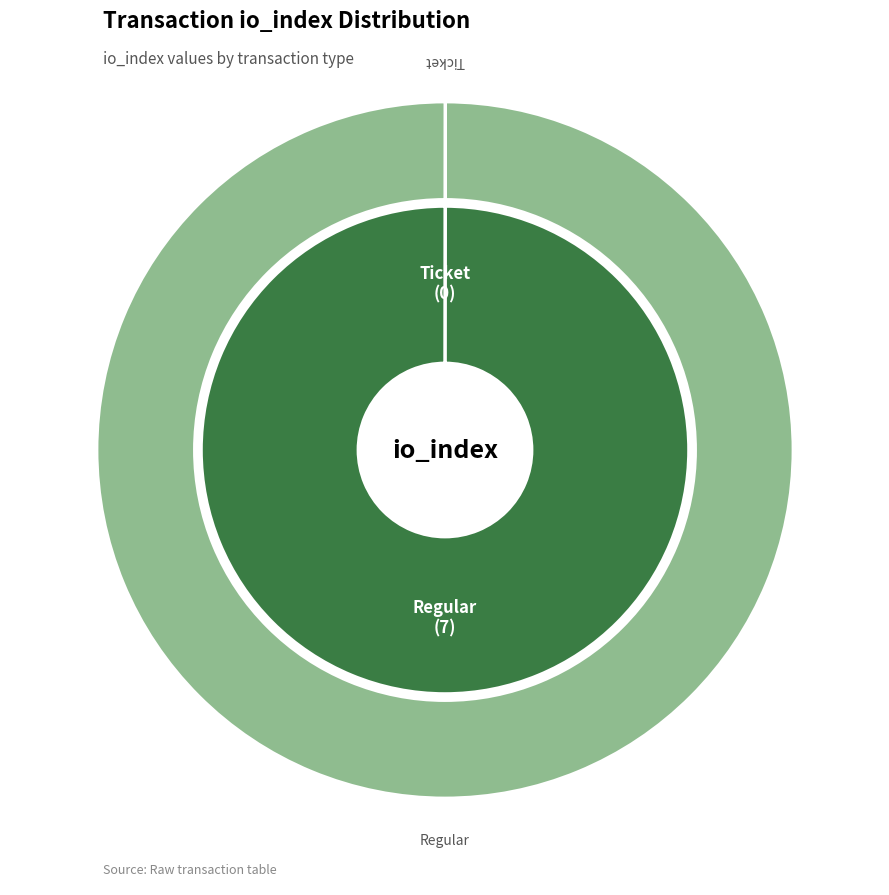

What is the change in value from Ticket to Regular?

+7